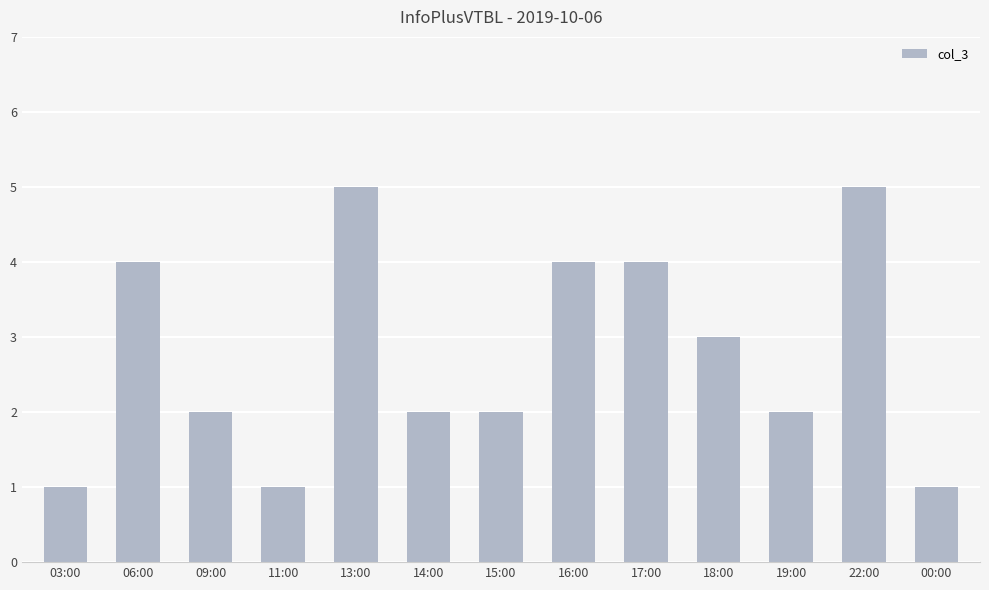

What is the value of the 6th bar from the left?

2